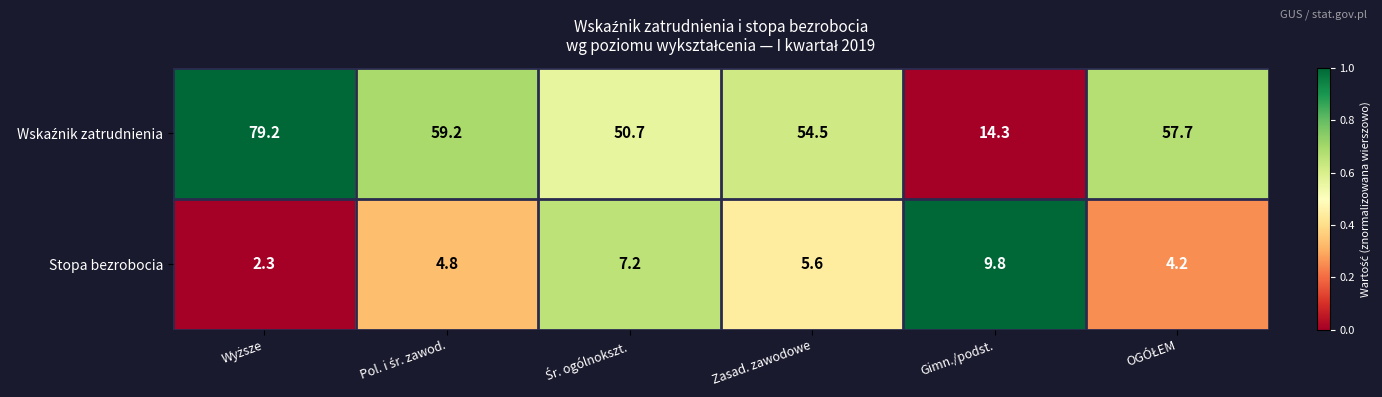

At how many categories does at least one series exceed 27?

5